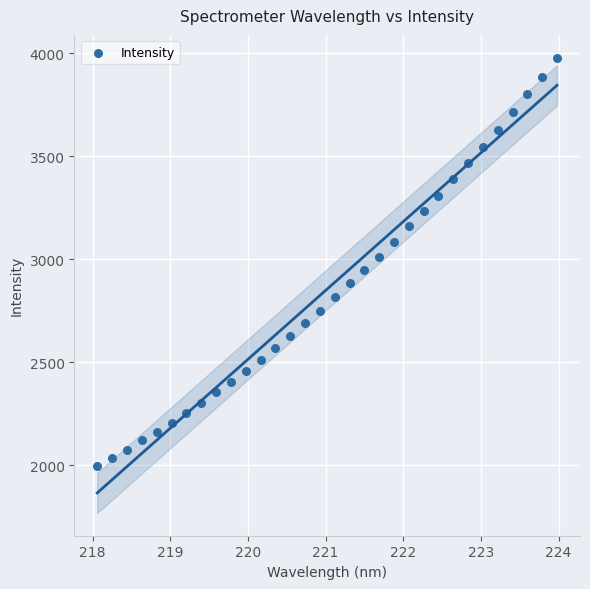

What is the range of X values (max minus min)?

5.9